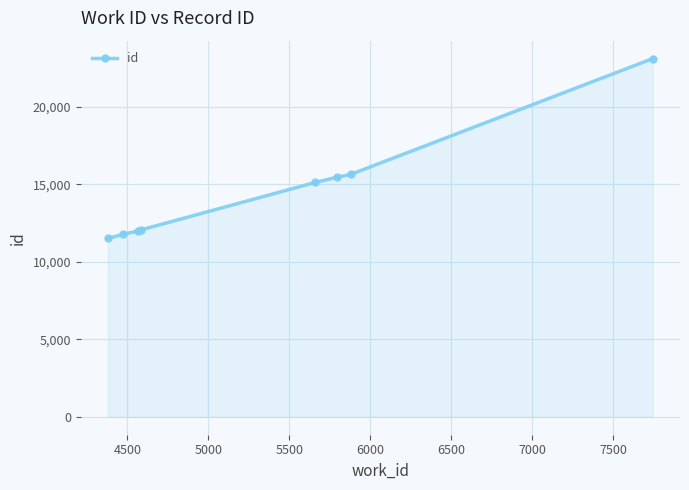

What is the value of the 5th point from the left?

15114